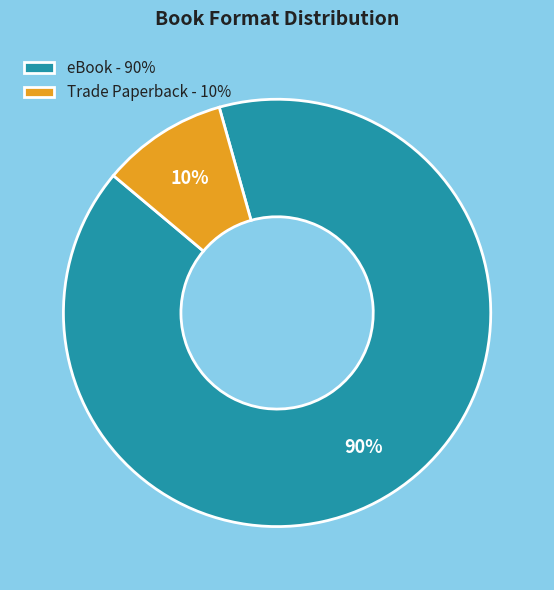

To the nearest percent, what is the combined percentage of eBook - 90% and Trade Paperback - 10%?

100%